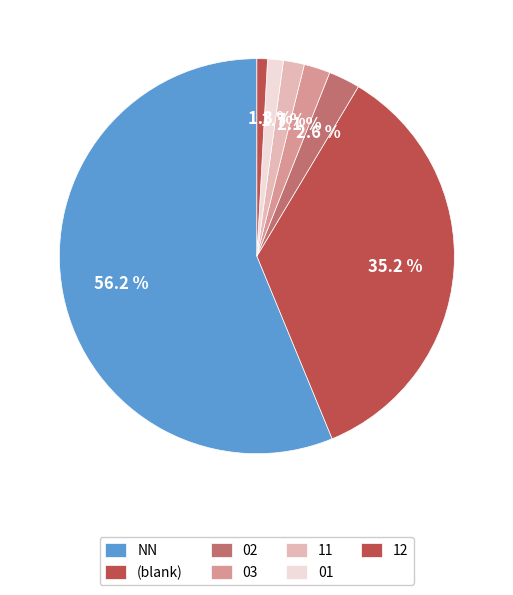

How many segments does this pie chart have?

7